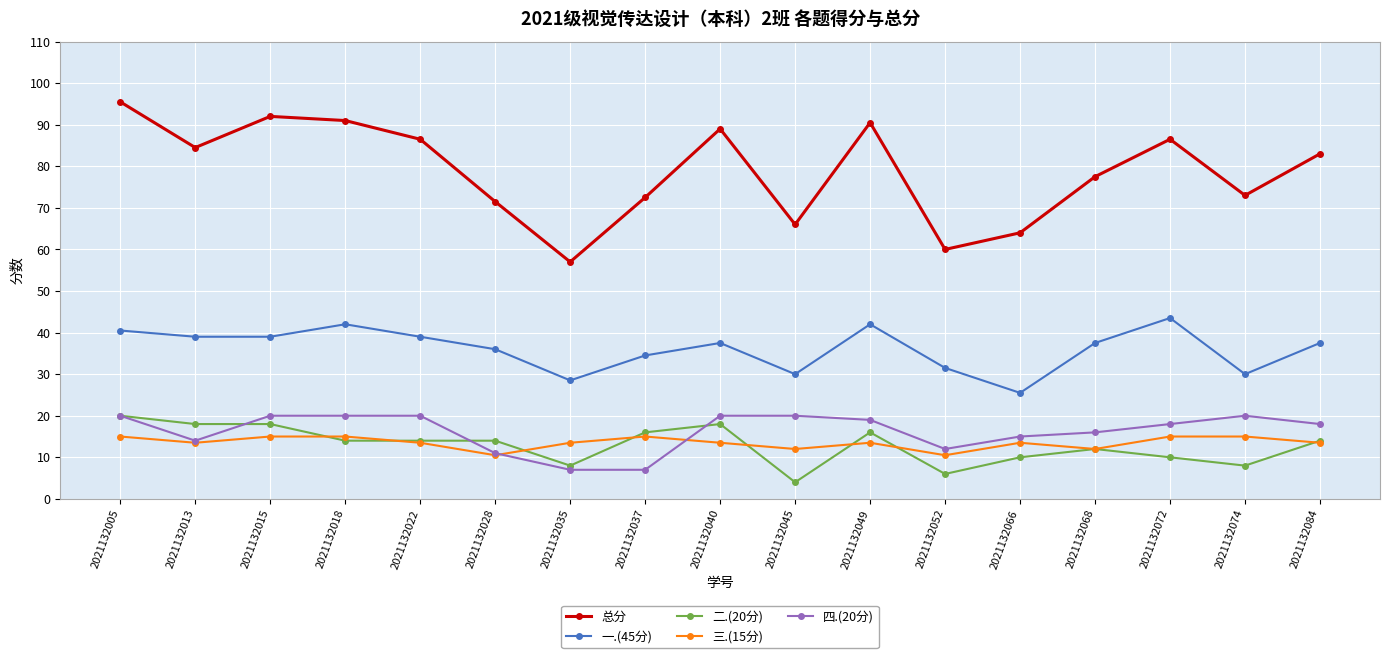

Where is 二.(20分) nearest to the value 12?

2021132068